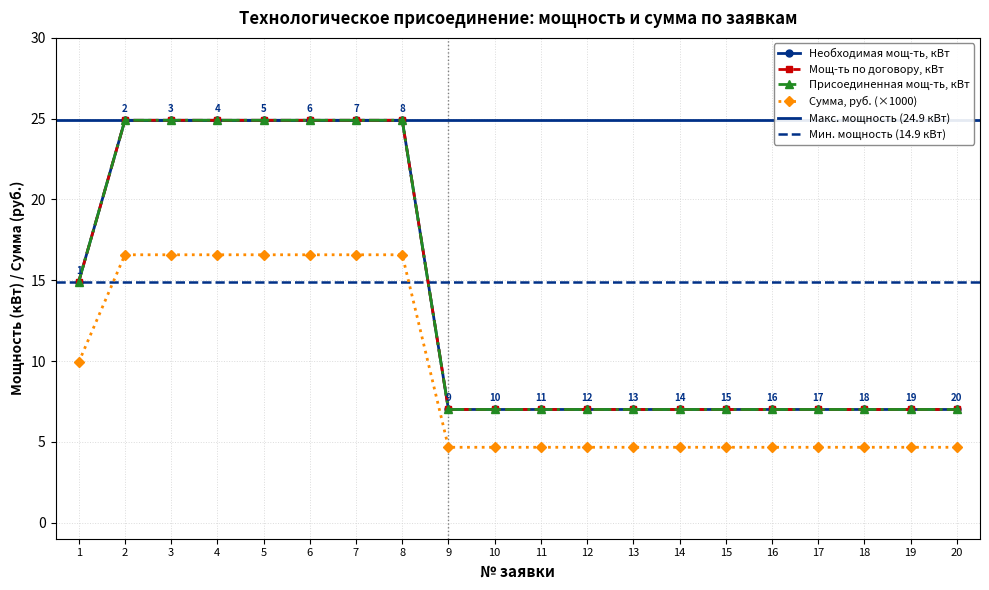

What is the value of the Мощ-ть по договору, кВт point at the 19th from the left?

7.0